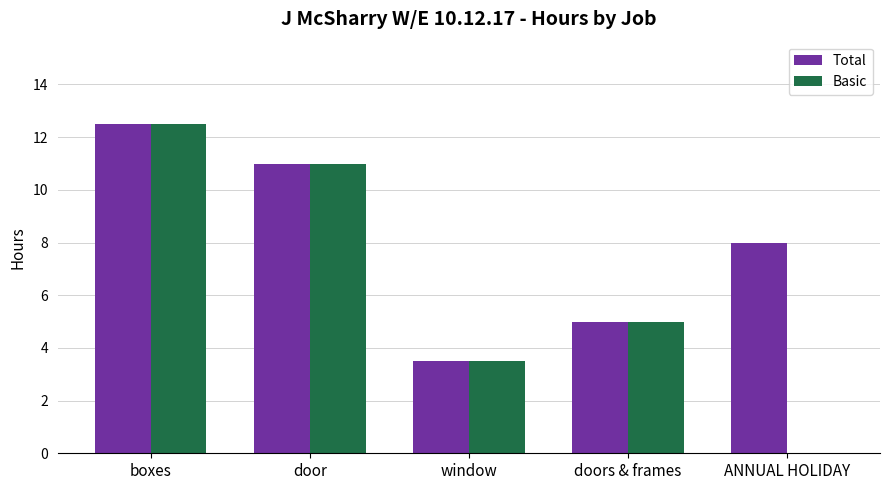

The Total series shows 11.0 at door. True or false?

True